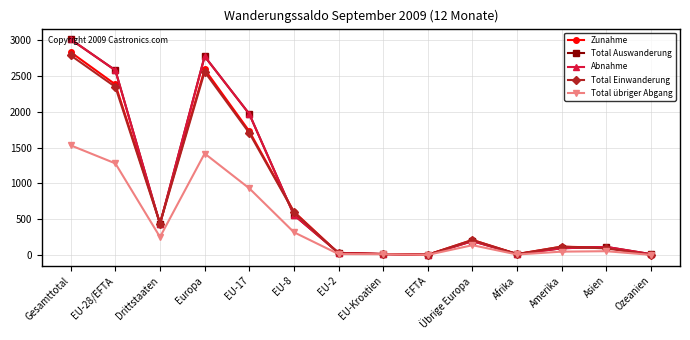

At which label does Total Einwanderung reach its peak?

Gesamttotal